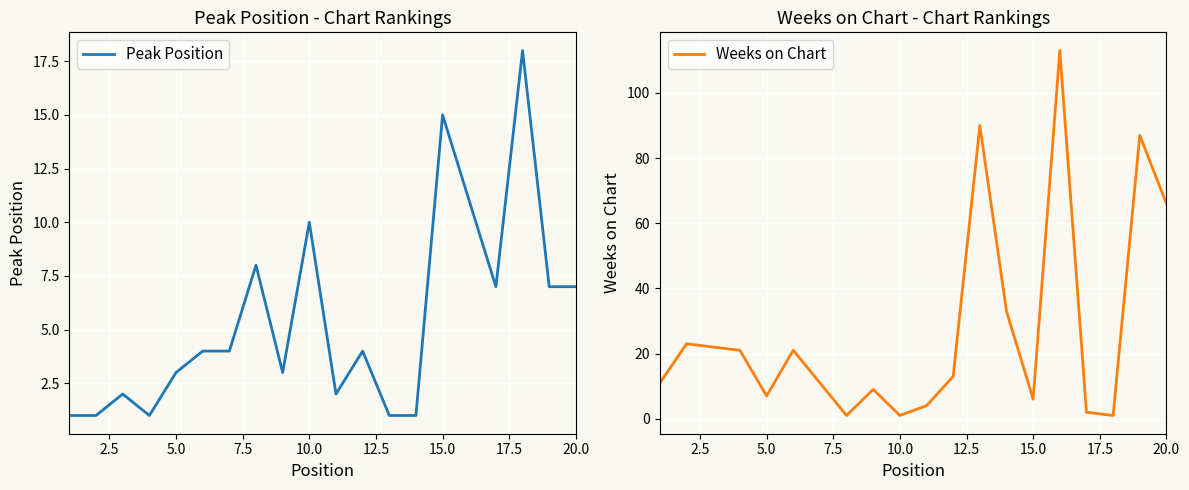

How many lines are shown in the chart?

2